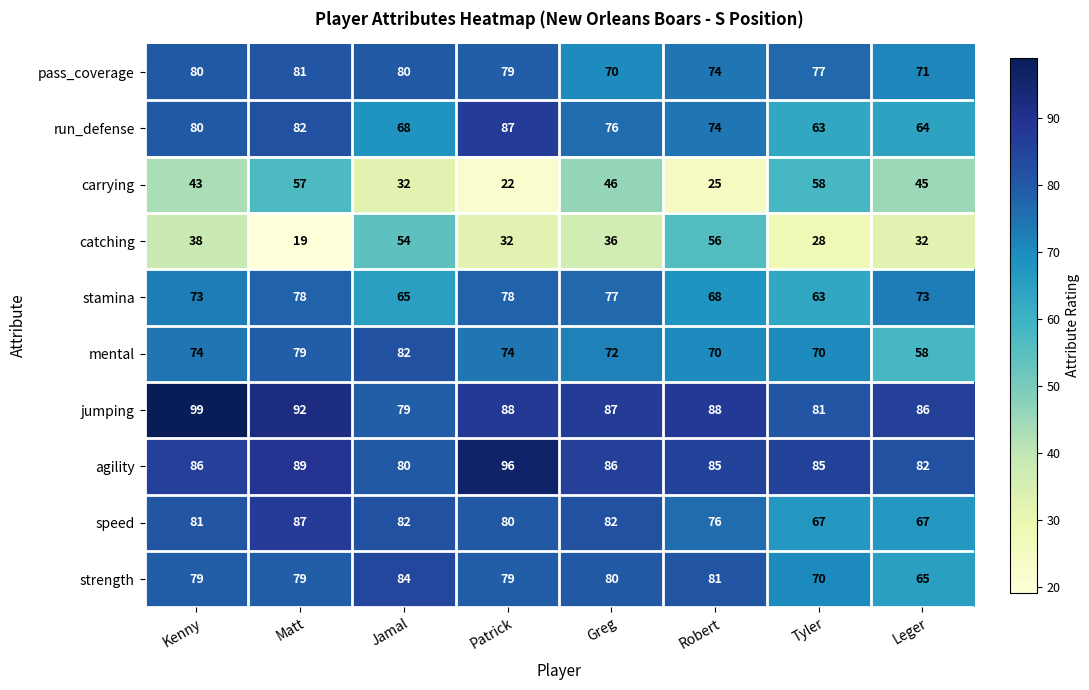

Which series changed the most between Patrick and Tyler?

carrying